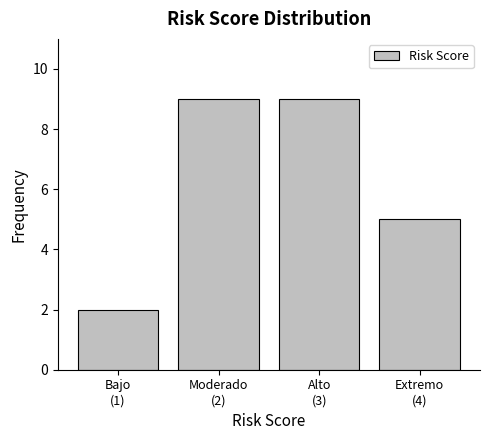

Reading left to right, list all the values displayed in this chart.

2	9	9	5